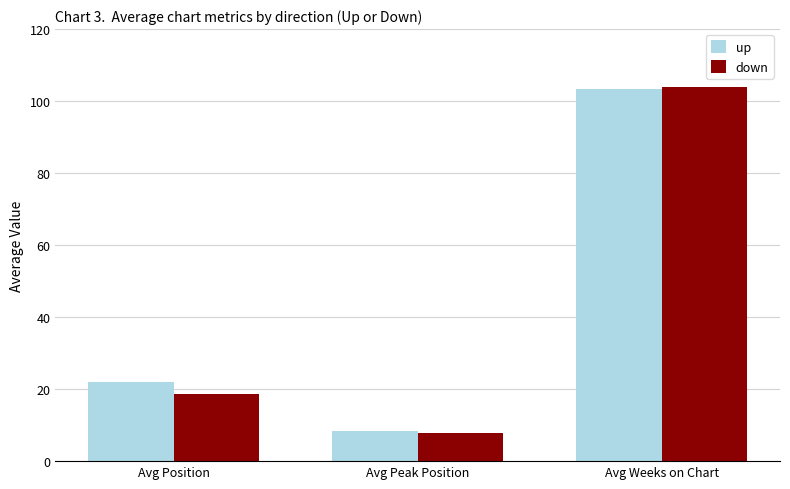

Where is up nearest to the value 55?

Avg Position